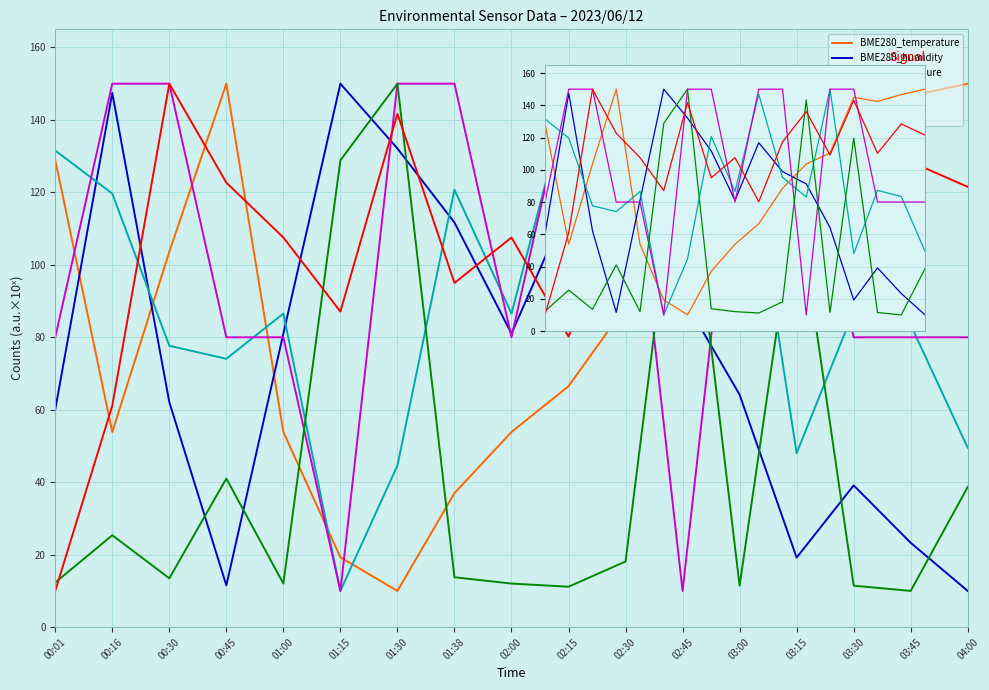

How many times do Samples and BME280_pressure cross each other?

7